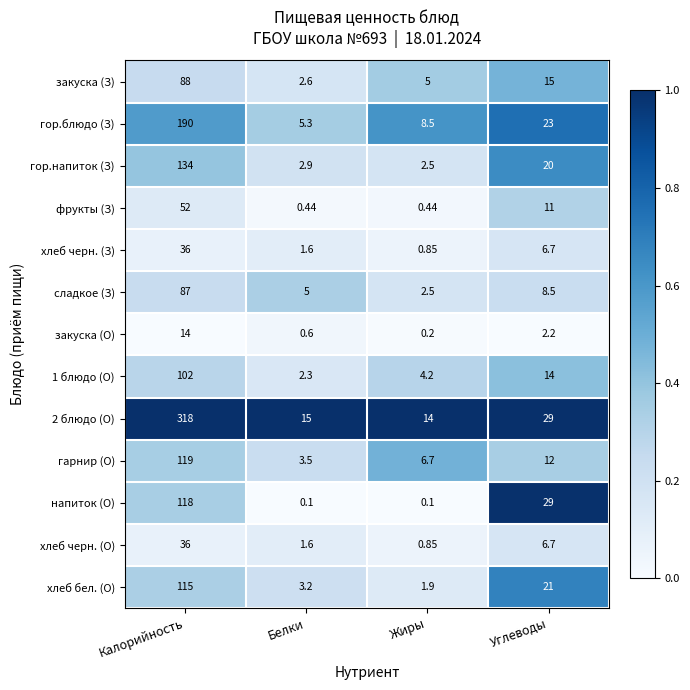

At which label is хлеб черн. (З) closest to 18?

Углеводы